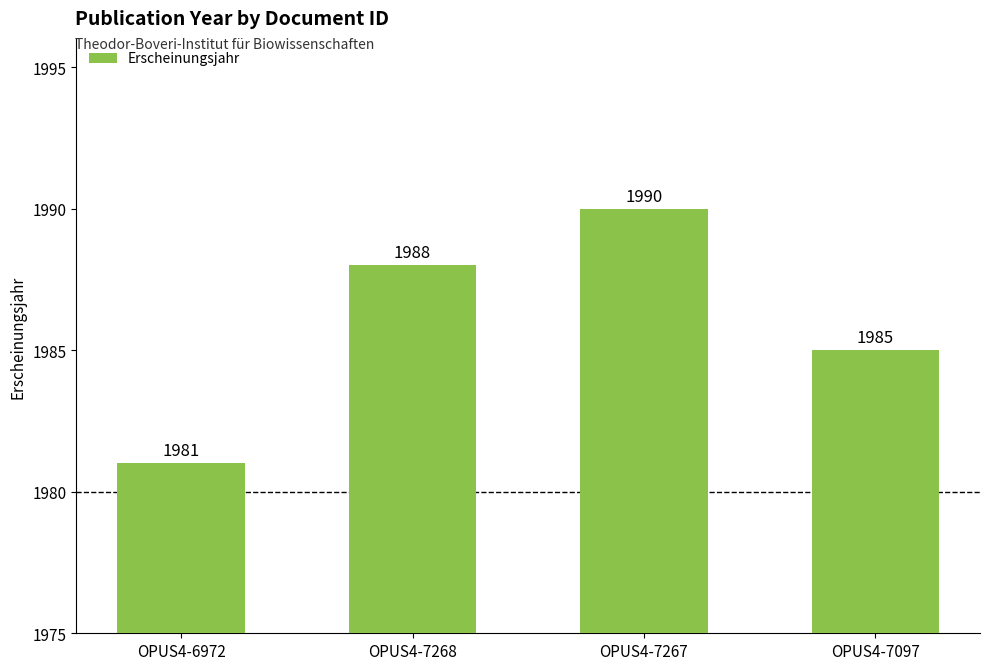

At which category does the chart reach its peak across all series?

OPUS4-7267